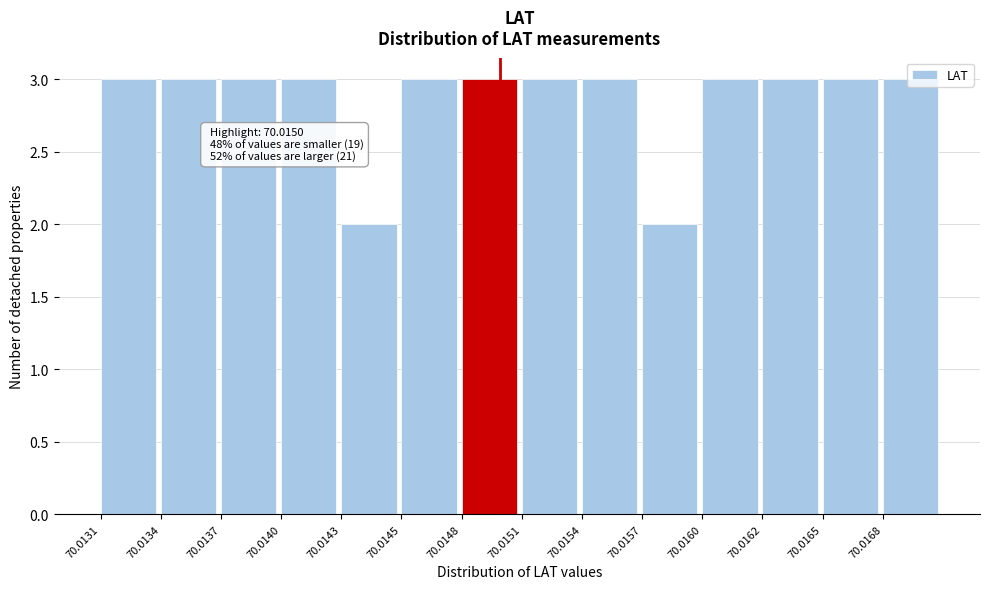

Which has a higher value, 70.0143 or 70.0140?

70.0140